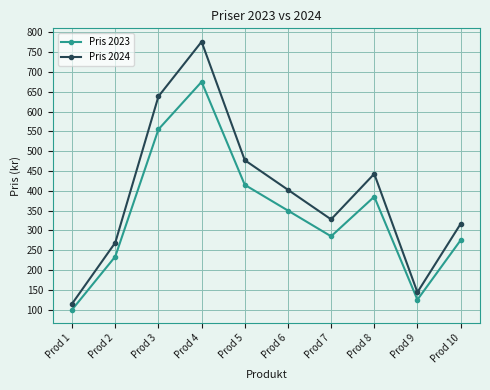

Rank the series by their maximum value, from lowest to highest.

Pris 2023, Pris 2024